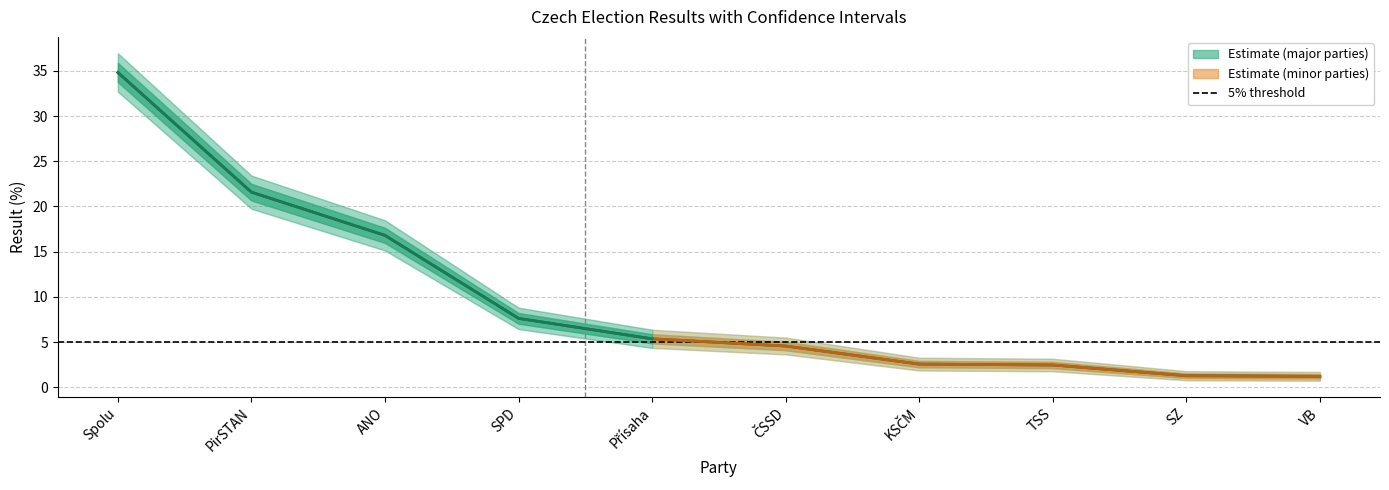

Does the chart display data point markers on the line(s)?

No